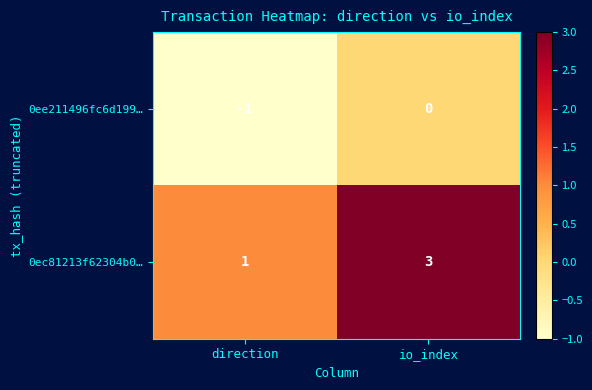

Which category has the highest value in the 0ec81213f62304b0… series?

io_index